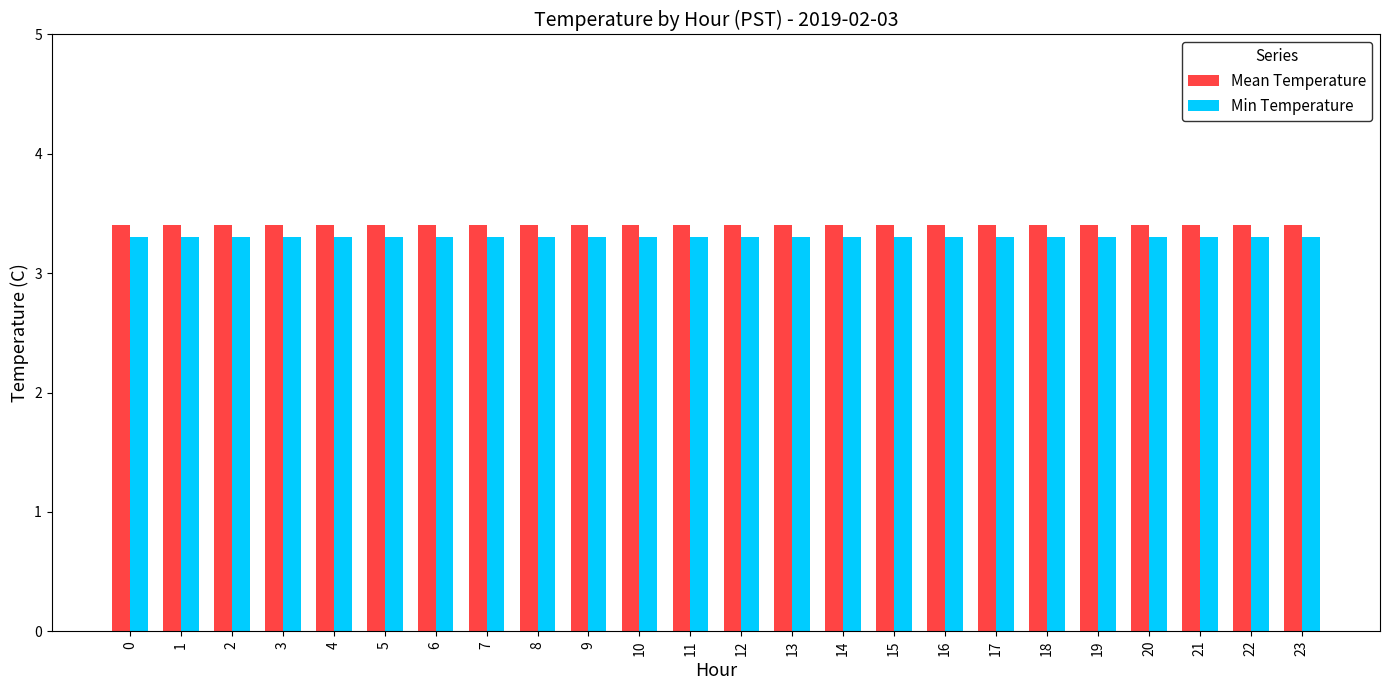

Is it true that Min Temperature equals 3.3 at 23?

True